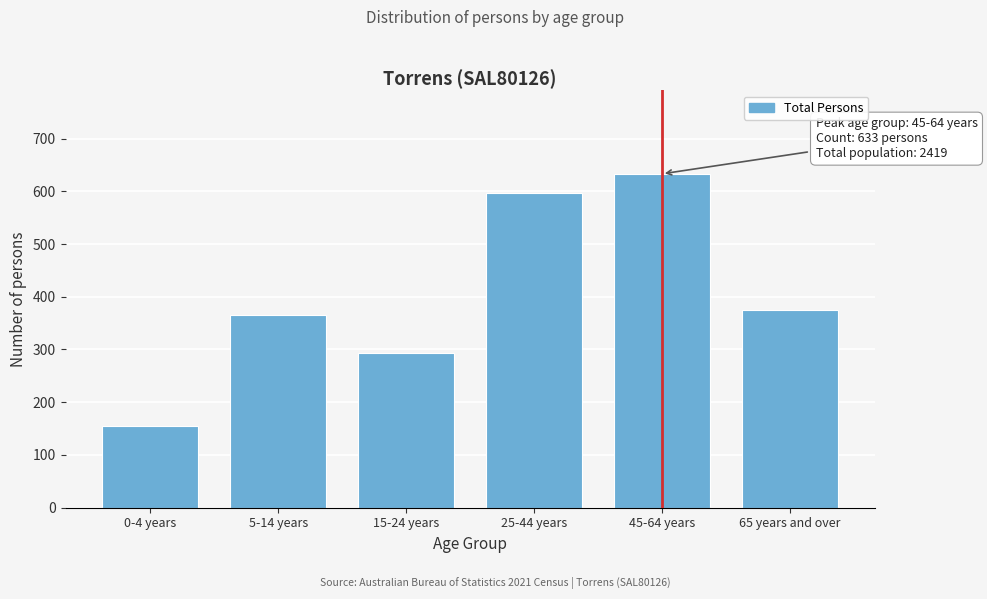

Reading right to left, what are all the values shown in this chart?

65 years and over=375	45-64 years=633	25-44 years=597	15-24 years=294	5-14 years=366	0-4 years=154